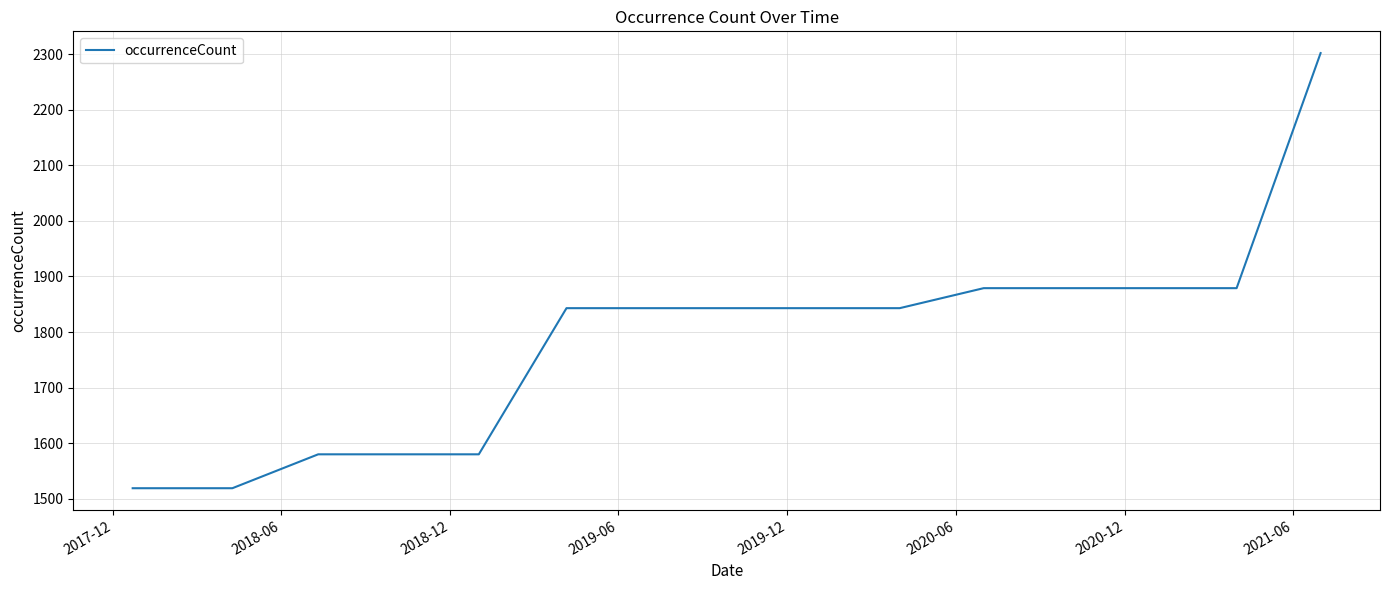

How many lines are shown in the chart?

1